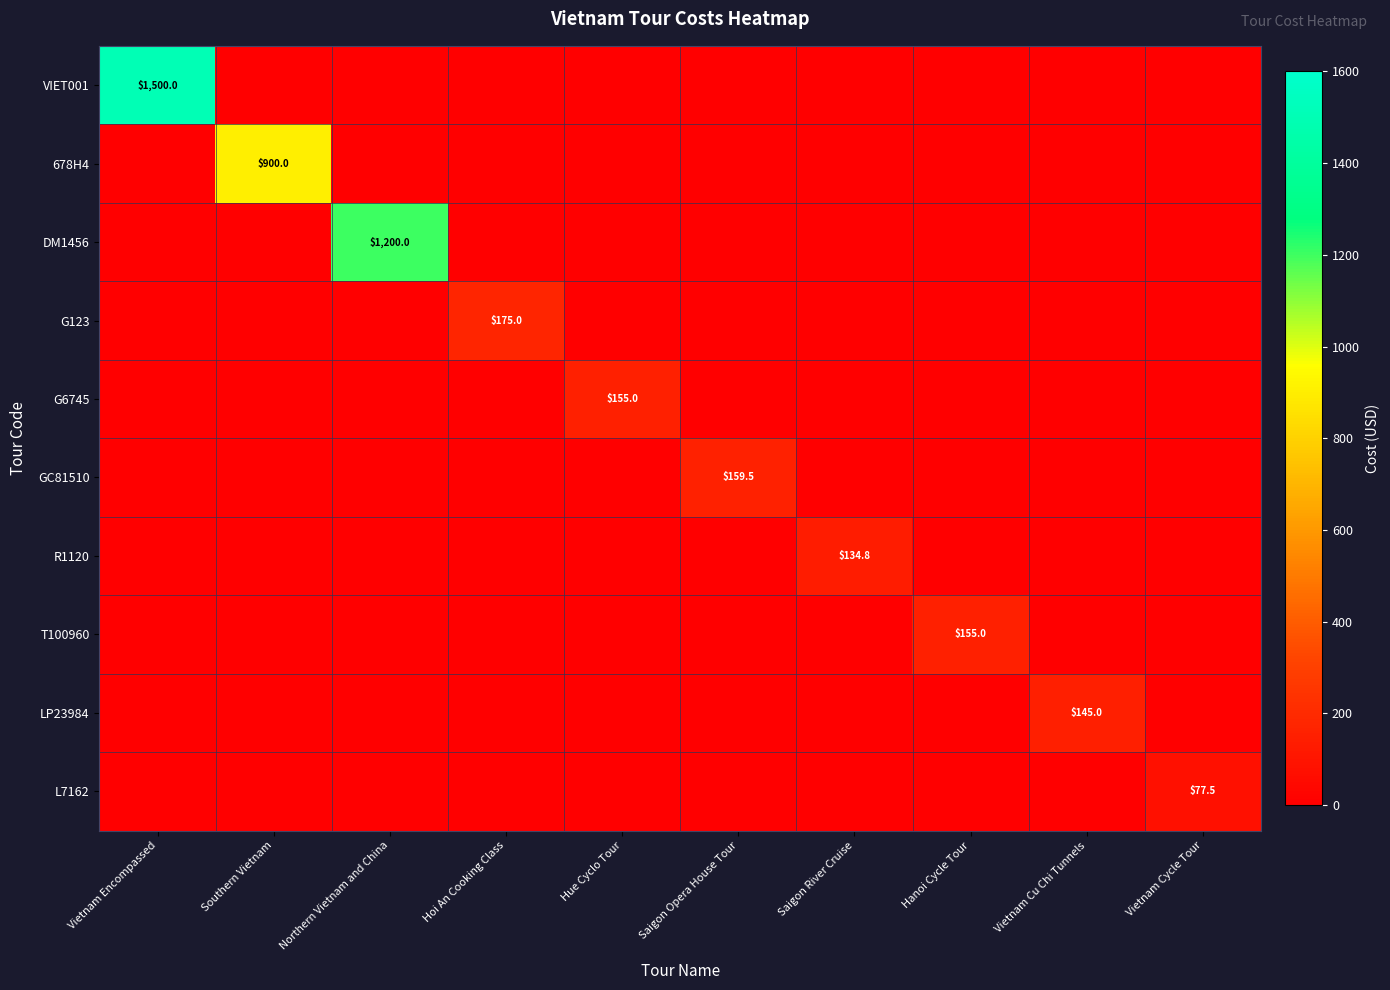

The DM1456 series shows 829.1 at Northern Vietnam and China. True or false?

False